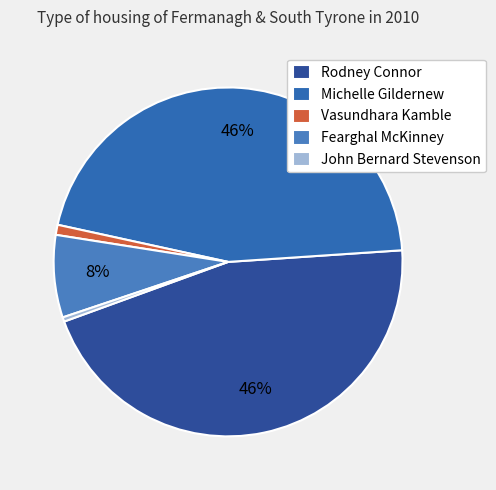

True or false: Fearghal McKinney accounts for 17% of the total.

False